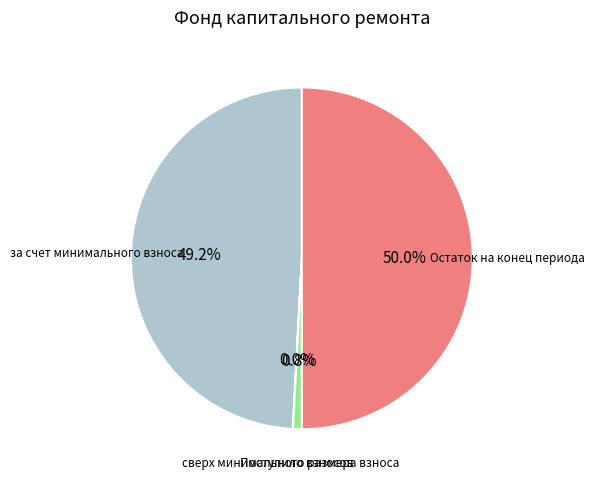

To the nearest percent, what is the combined percentage of Поступило взносов and Остаток на конец периода?

51%